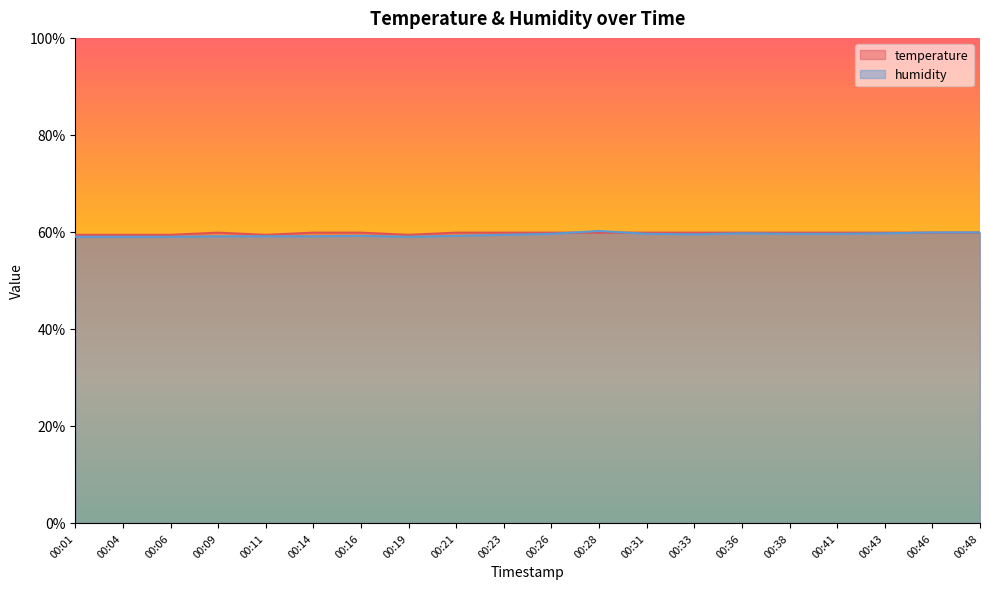

True or false: humidity has more than 0 interior local peaks.

True